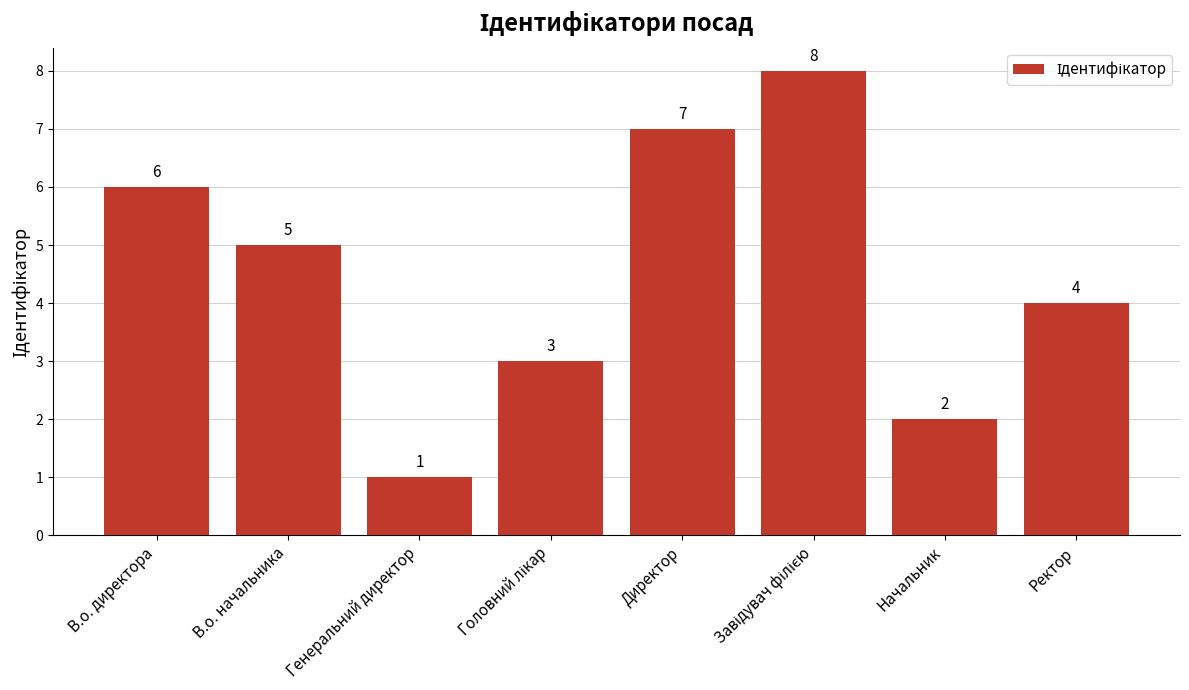

What is the label of the 6th bar from the right?

Генеральний директор